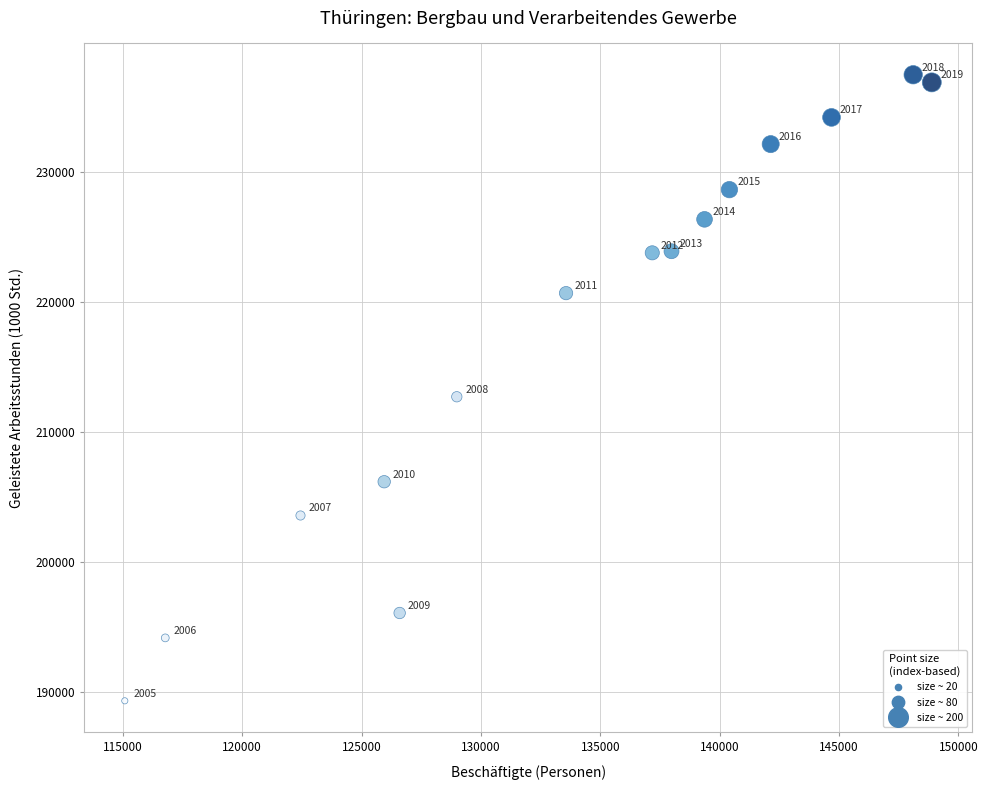

What Y value in the scatter plot is closest to 213385?

212695.0